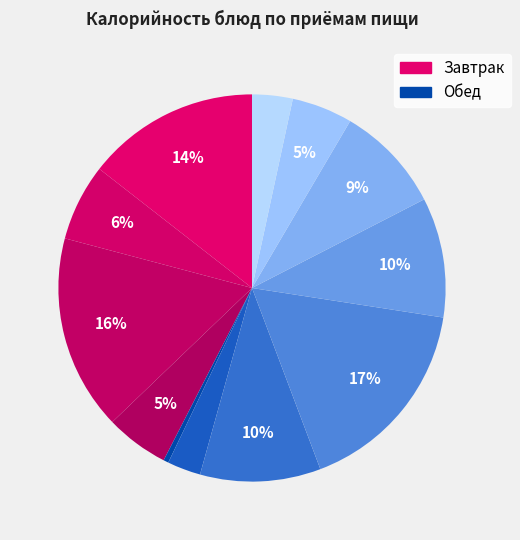

Count the number of slices in the pie.

12